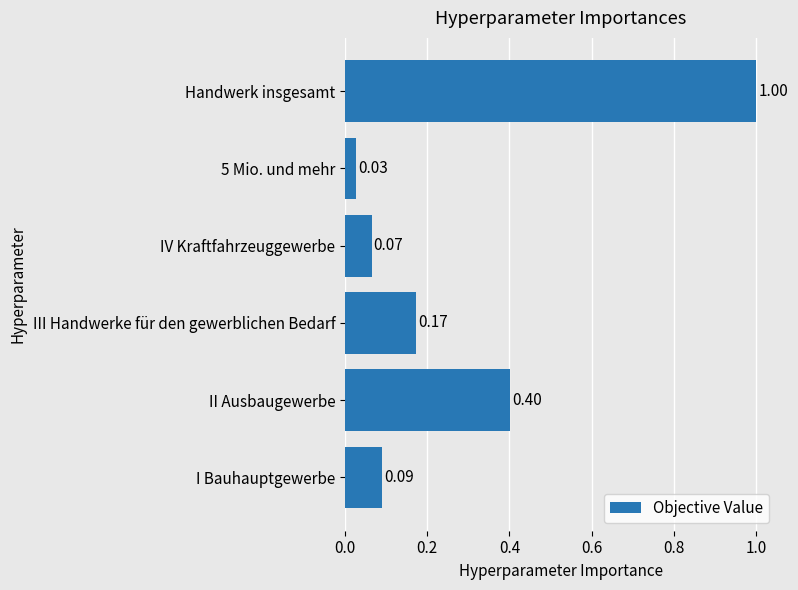

Rank the categories by value from highest to lowest.

Handwerk insgesamt, II Ausbaugewerbe, III Handwerke für den gewerblichen Bedarf, I Bauhauptgewerbe, IV Kraftfahrzeuggewerbe, 5 Mio. und mehr